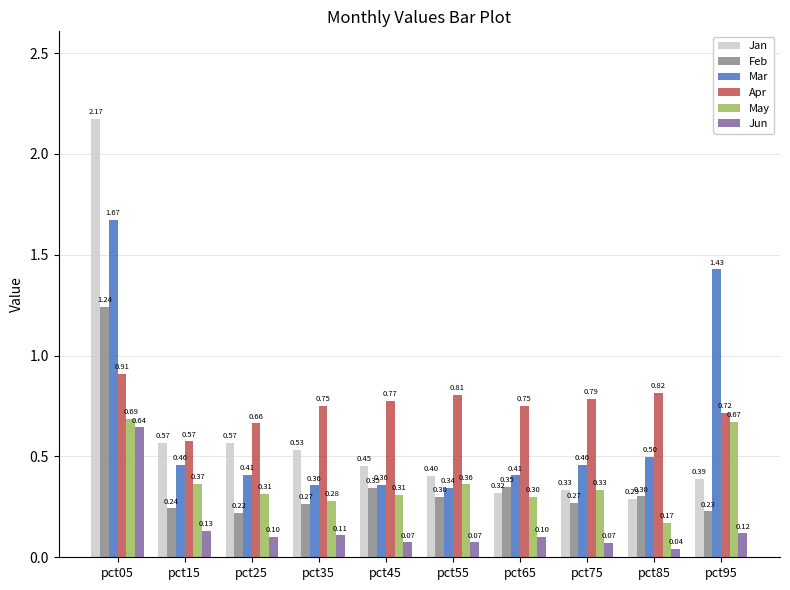

Which series has the widest spread of values?

Jan